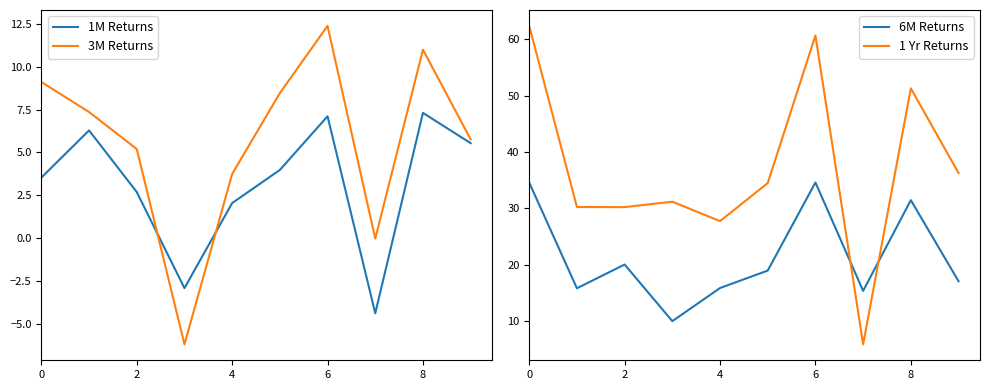

The 3M Returns series shows 2.6 at 2. True or false?

False